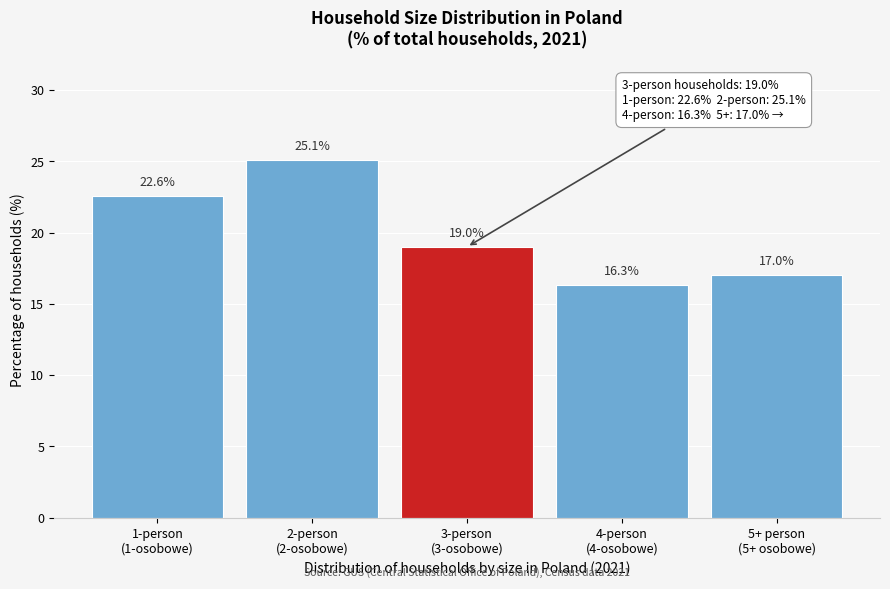

Reading left to right, list all the values displayed in this chart.

22.6	25.1	19.0	16.3	17.0